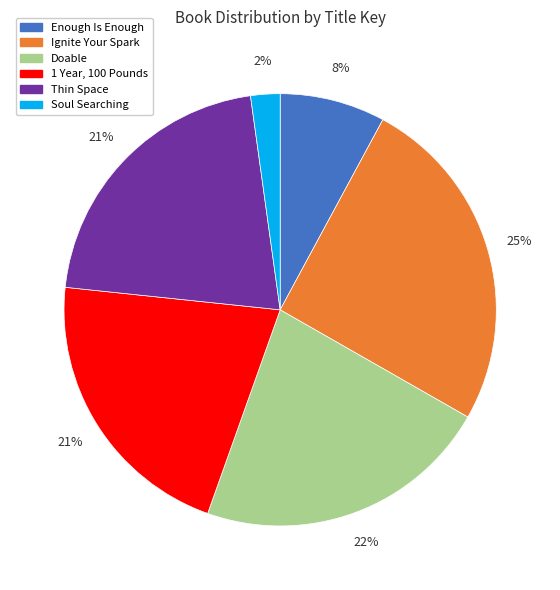

The Soul Searching slice represents 2% of the pie. True or false?

True